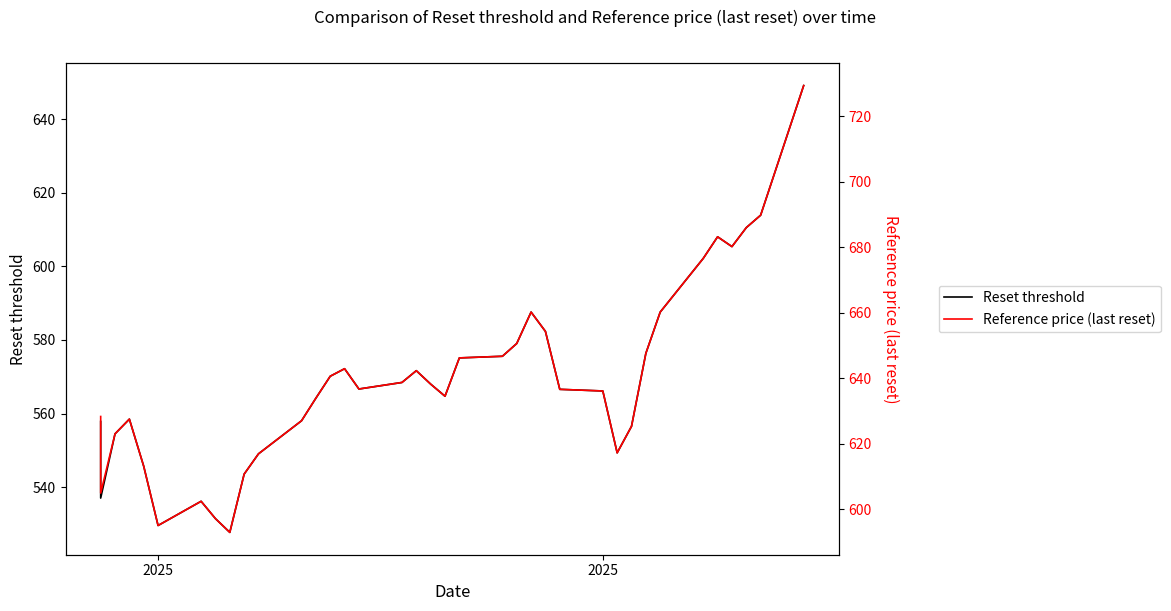

Rank the series by their maximum value, from highest to lowest.

Reference price (last reset), Reset threshold